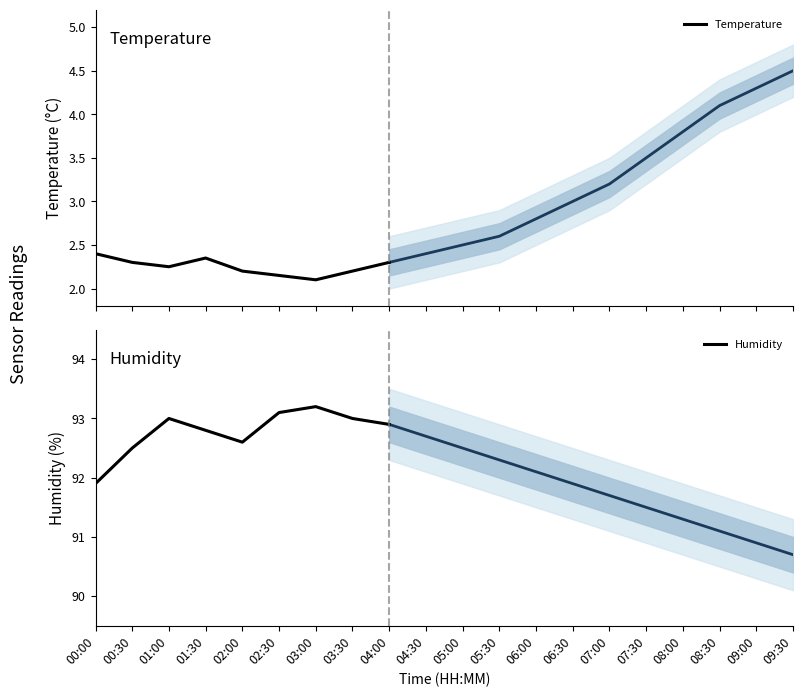

Between 02:00 and 03:00, which is larger?

02:00